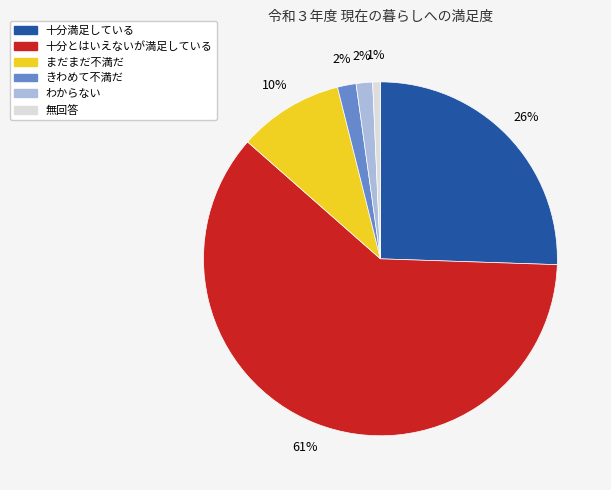

To the nearest percent, what is the average slice percentage?

17%